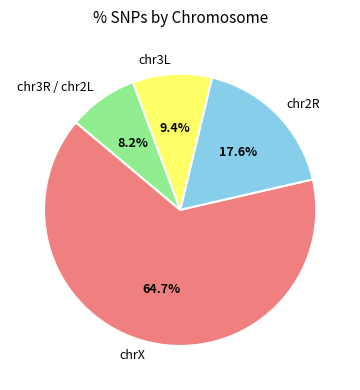

What portion of the pie excludes chr3L?

90.6%